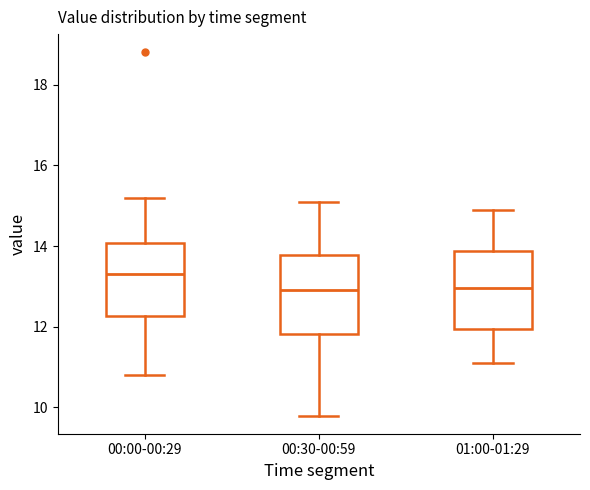

Reading left to right, read every box against the y-axis: the position of its median line, the range the box covers, and the ends of its whiskers. The values are not printed on the chart, so give them approximately, as read against the axis.

00:00-00:29: median 13.4, box 12.2 to 14.0, whiskers 10.8 to 15.2
00:30-00:59: median 13.0, box 11.8 to 13.8, whiskers 9.8 to 15.2
01:00-01:29: median 13.0, box 12.0 to 13.8, whiskers 11.2 to 15.0